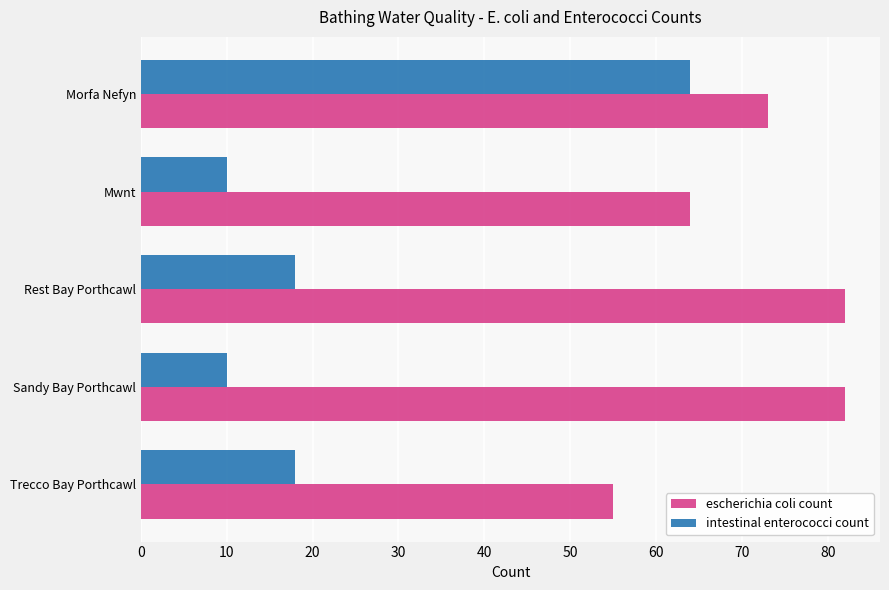

At which label is escherichia coli count closest to 68?

Mwnt